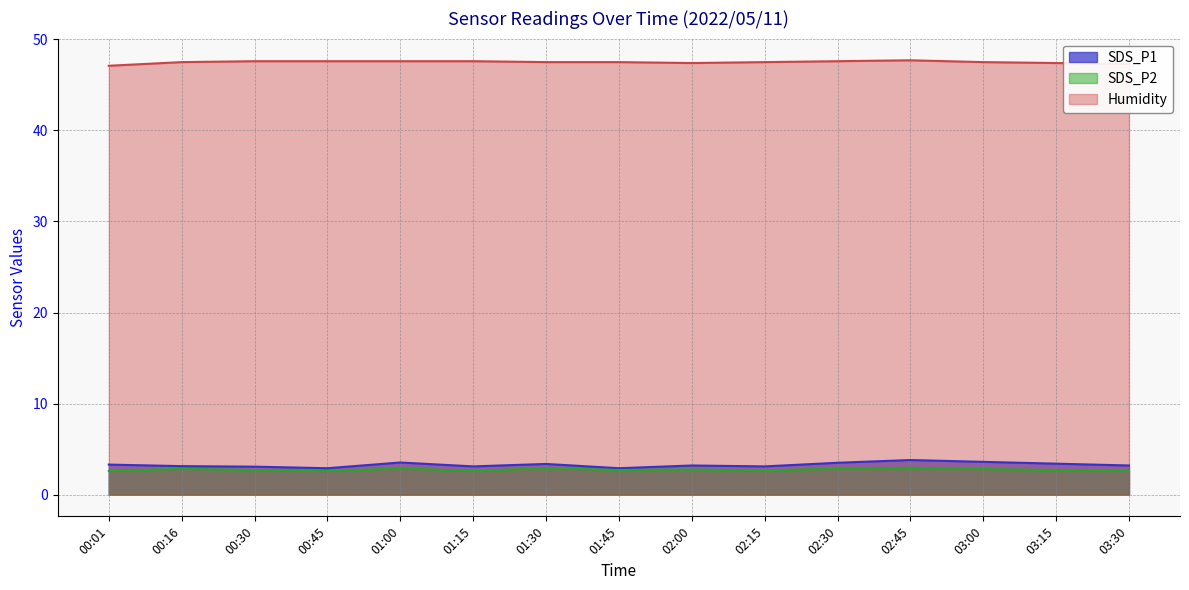

At how many categories does at least one series exceed 40?

15